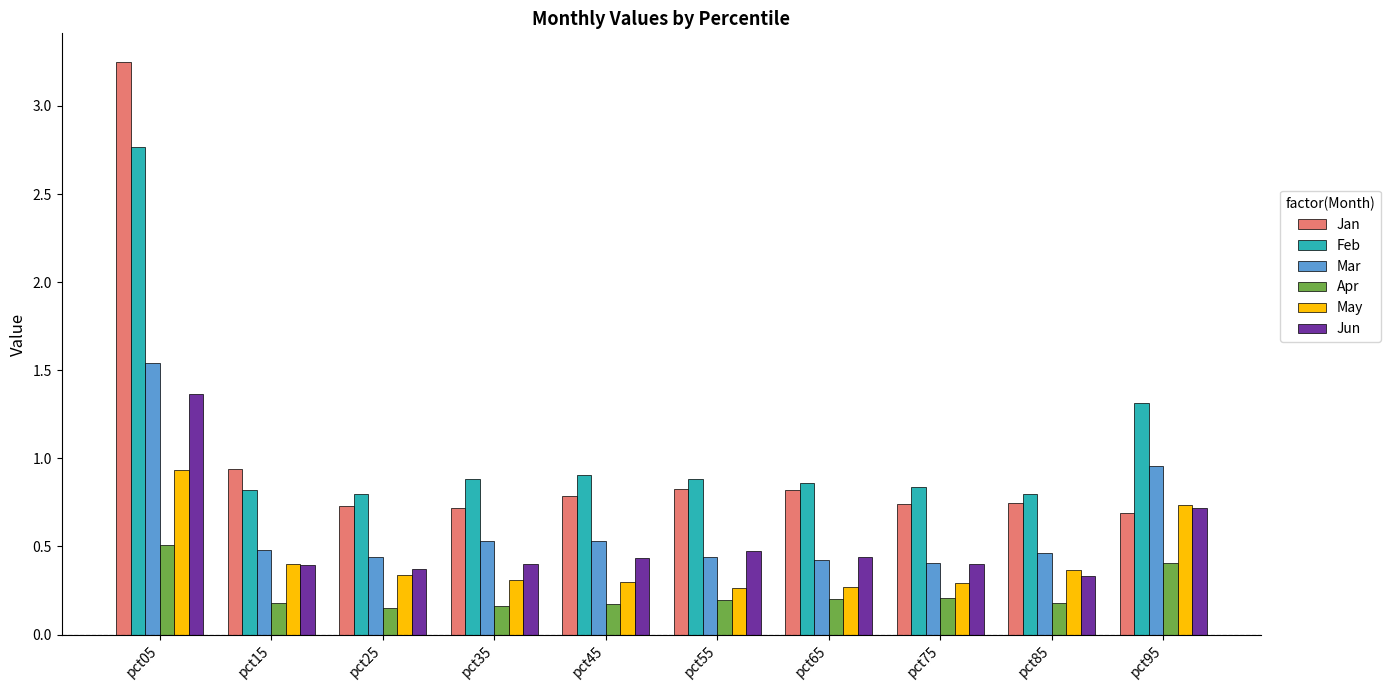

Count the Jun values in the range 0 to 1.

9